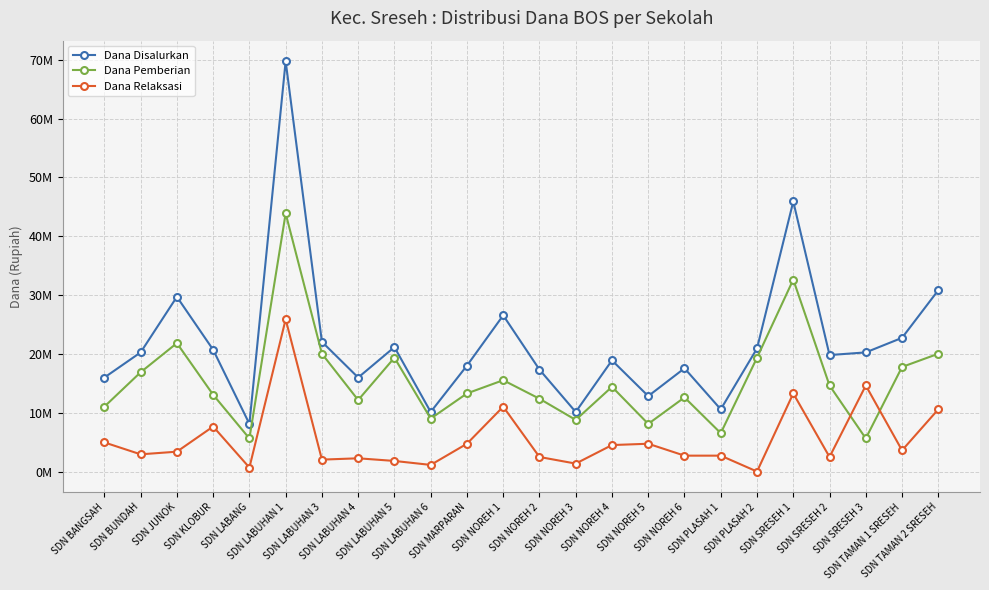

Where is Dana Relaksasi nearest to the value 12937500?

SDN SRESEH 1